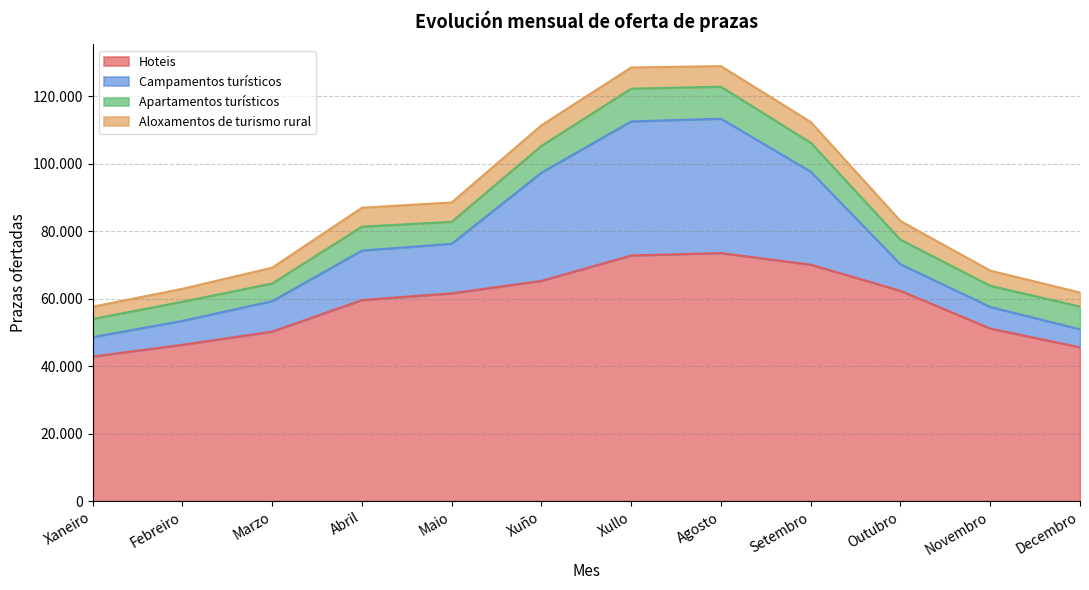

Does the chart have visible grid lines?

Yes